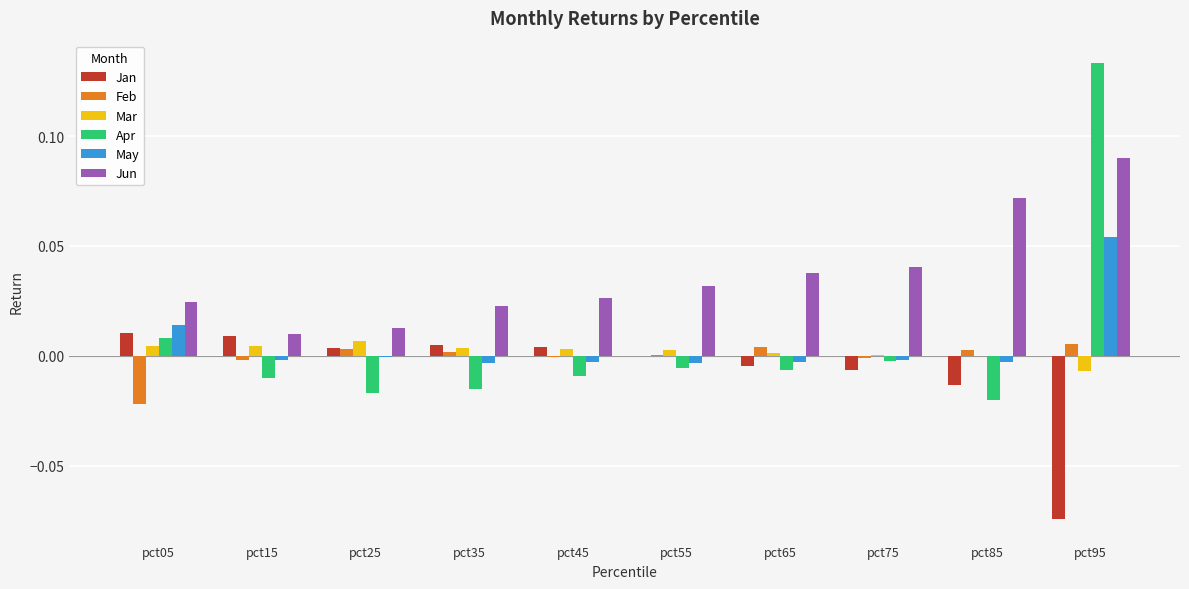

At which category does the chart reach its peak across all series?

pct95